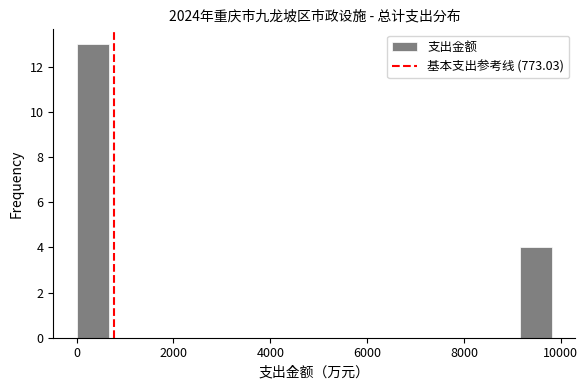

Around what value on the x-axis is the tallest bar? Give the approximate position of its centre, as read against the axis.

400